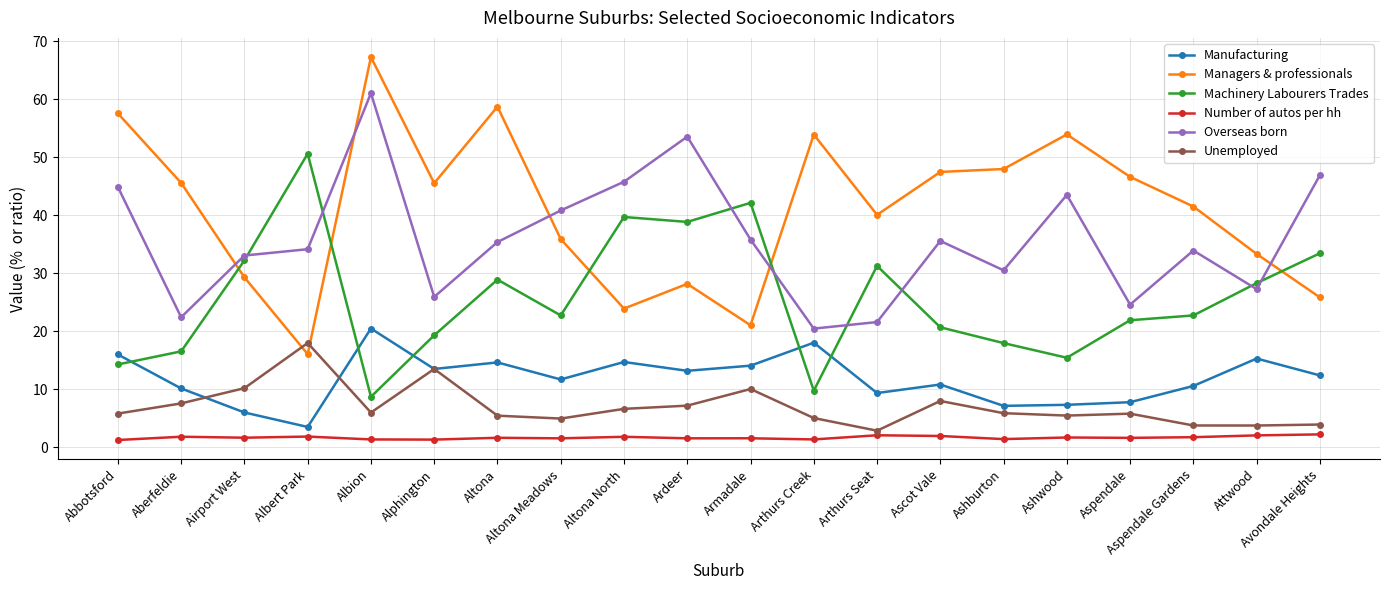

Read the Managers & professionals value at Aspendale.

46.6